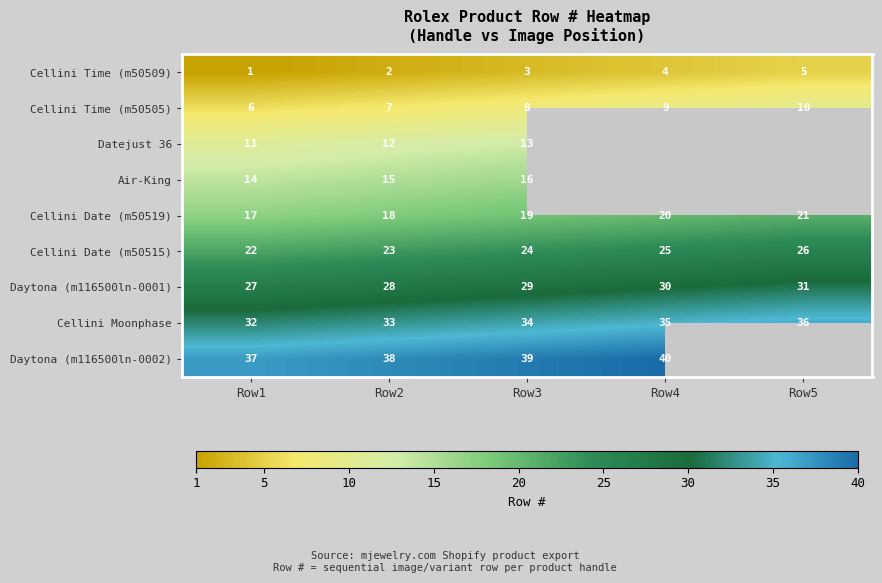

Rank the series at Row3 from highest to lowest value.

Daytona (m116500ln-0002), Cellini Moonphase, Daytona (m116500ln-0001), Cellini Date (m50515), Cellini Date (m50519), Air-King, Datejust 36, Cellini Time (m50505), Cellini Time (m50509)